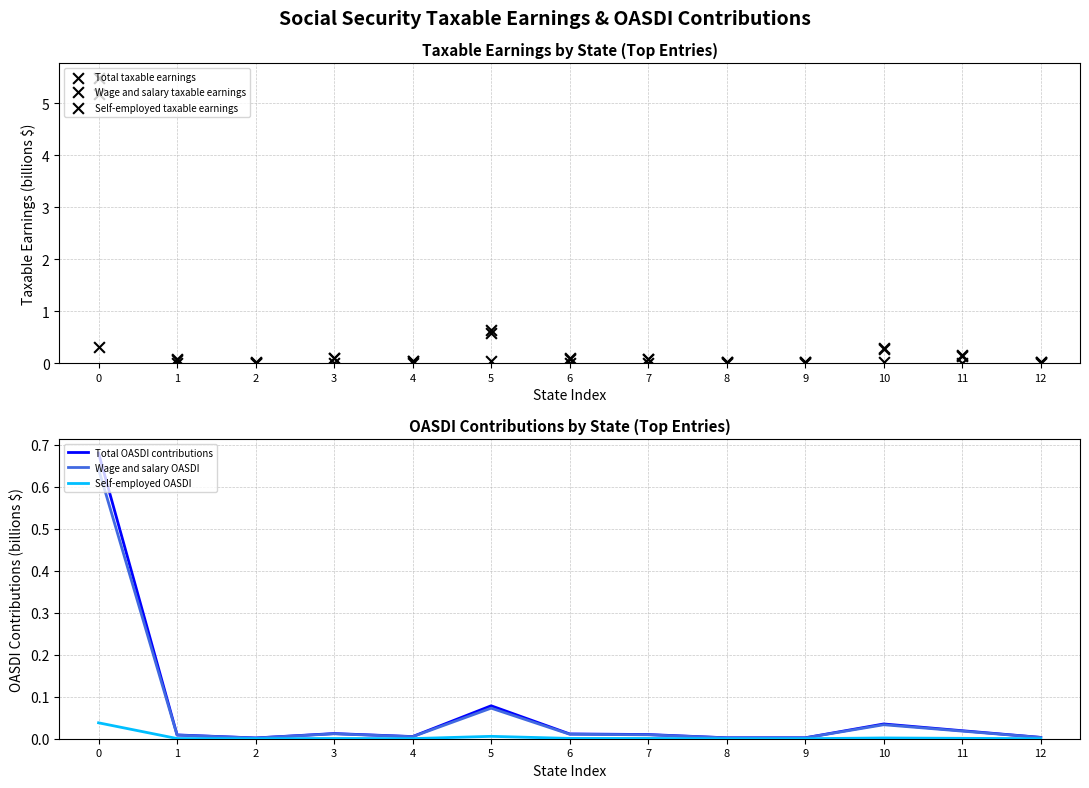

Which series has the largest total across all categories?

Total taxable earnings